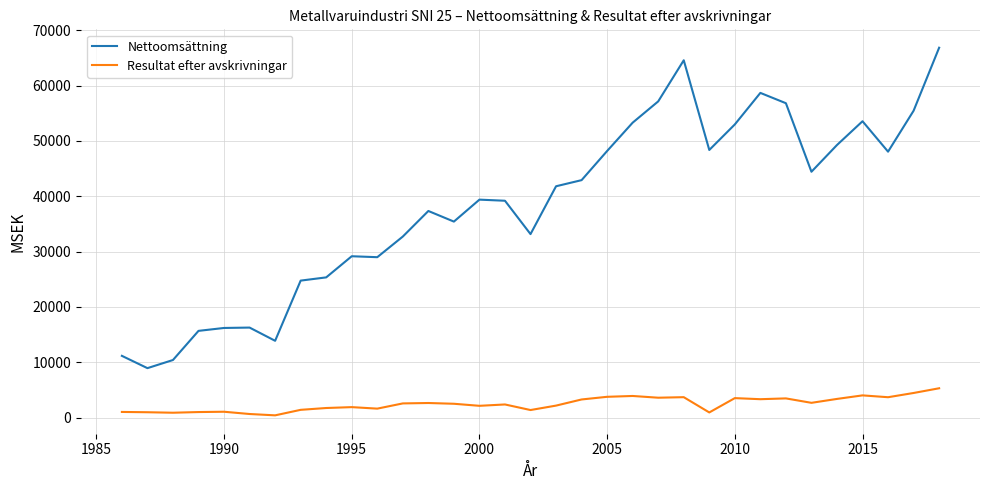

Does the chart have visible grid lines?

Yes